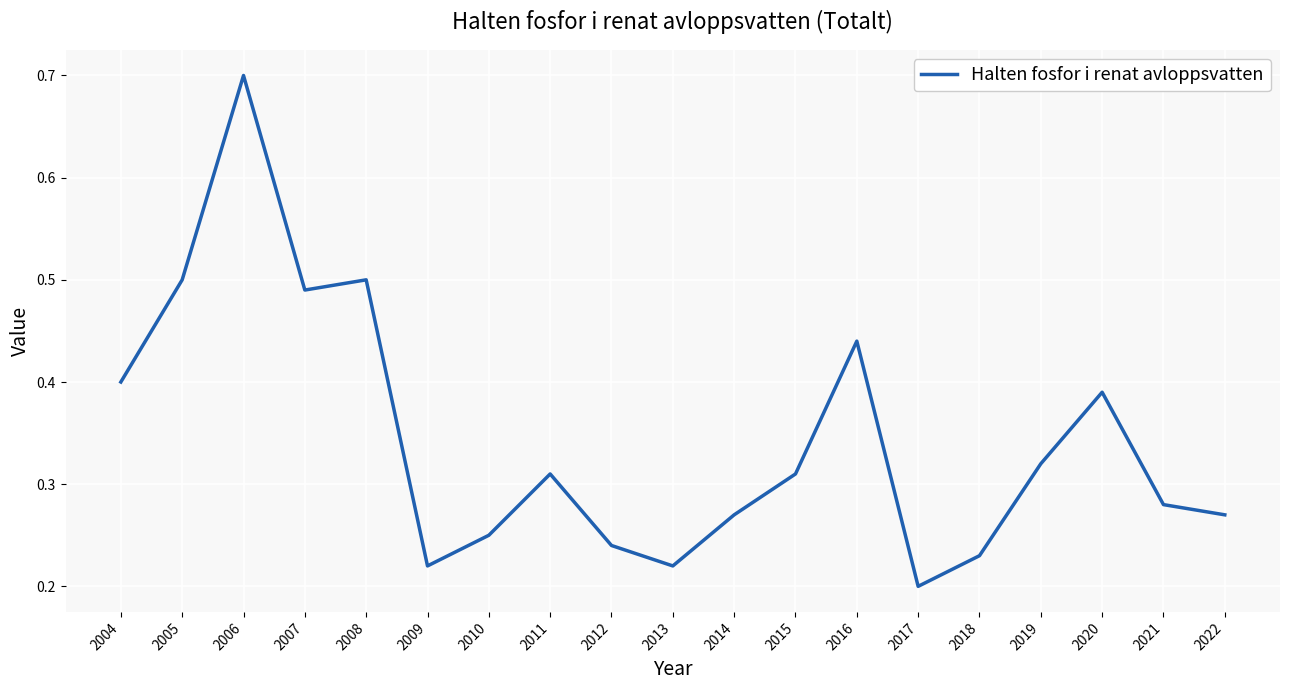

What is the change in value from 2007 to 2015?

-0.2